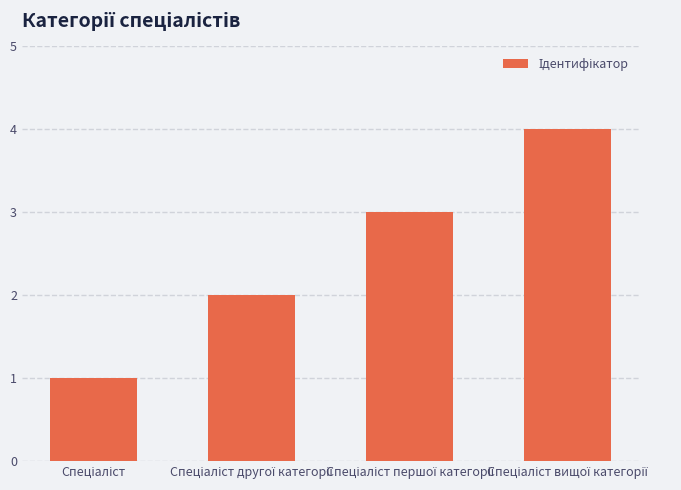

What is the sum of all values?

10